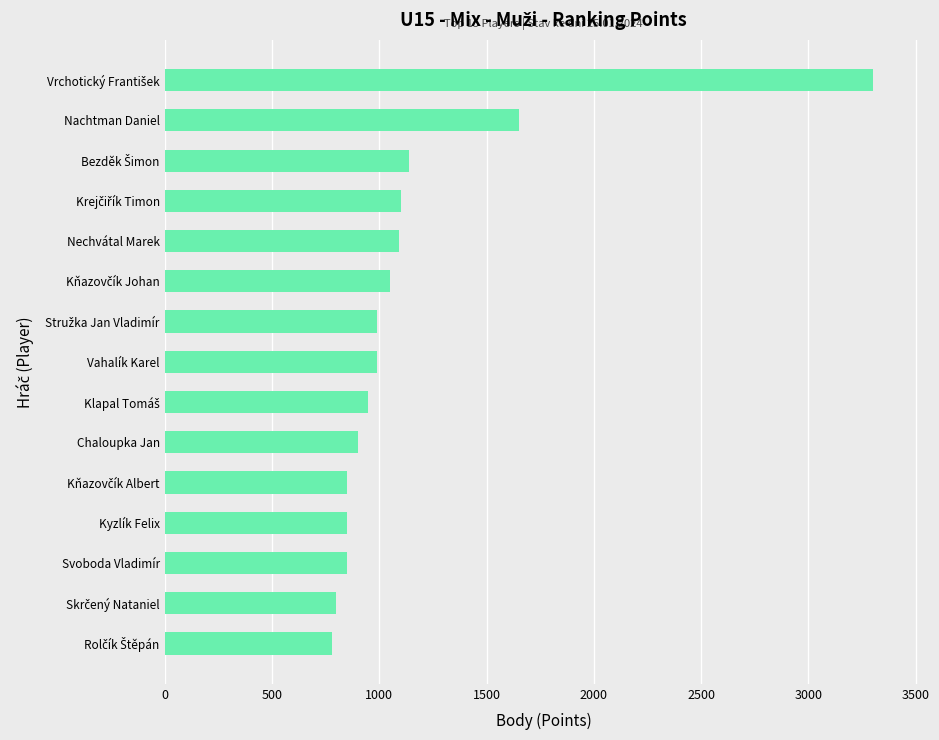

What is the value of the 10th bar from the top?

900